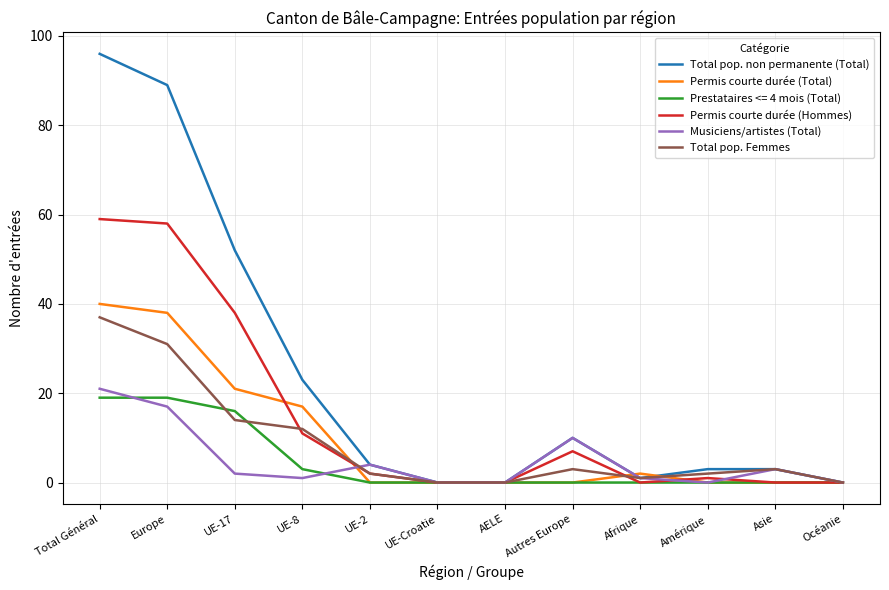

In Musiciens/artistes (Total), how many points are higher than both neighbors (excluding endpoints)?

3